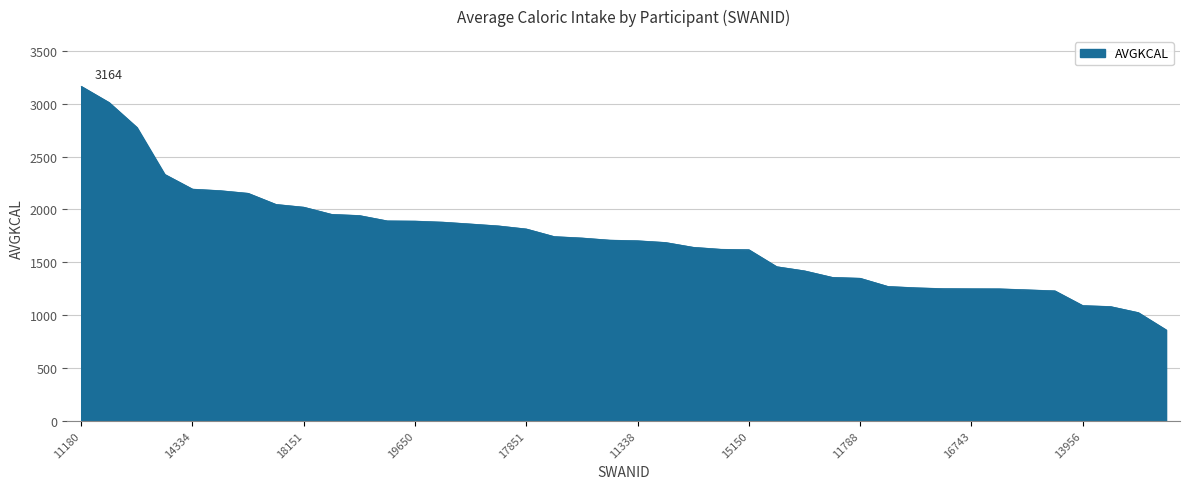

What is the minimum value shown in the chart?

860.5